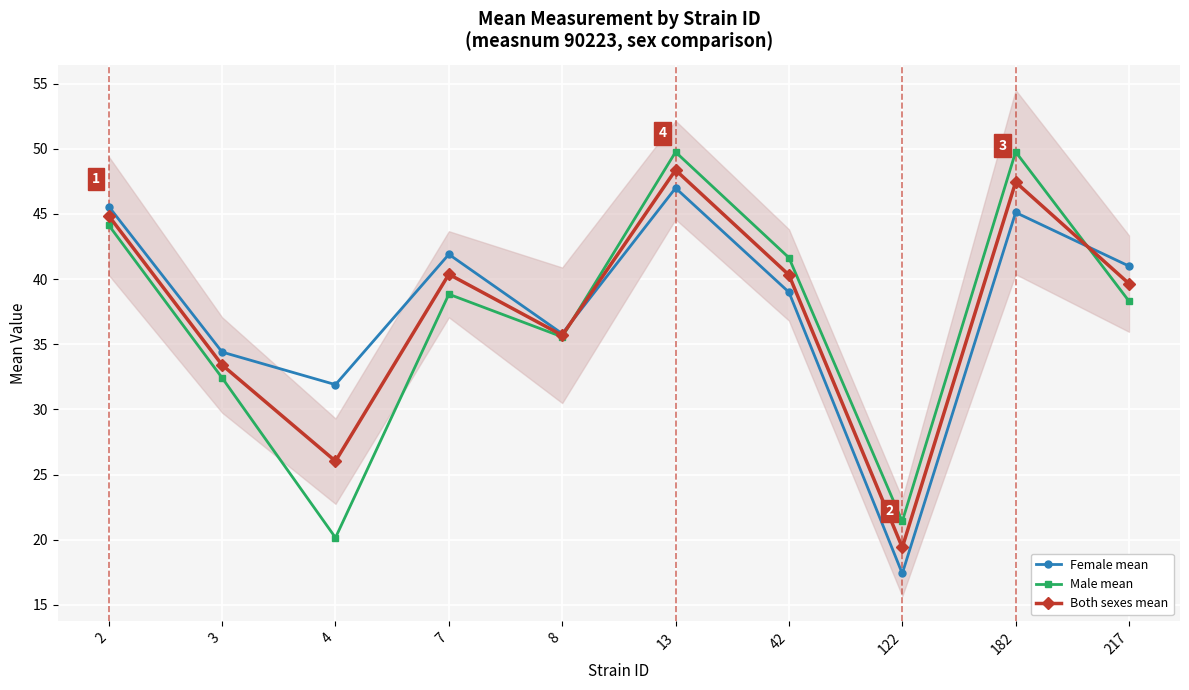

Is it true that Female mean equals 9.1 at 122?

False